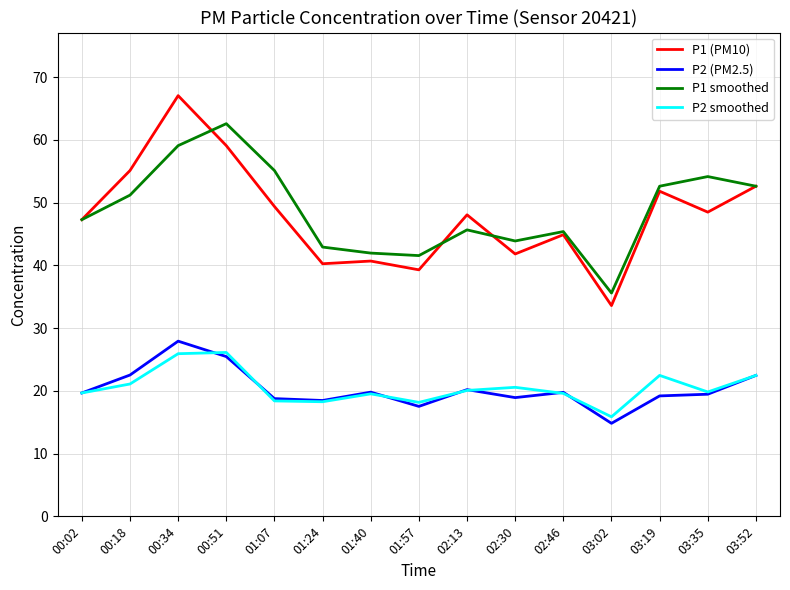

In P1 (PM10), how many points are higher than both neighbors (excluding endpoints)?

5